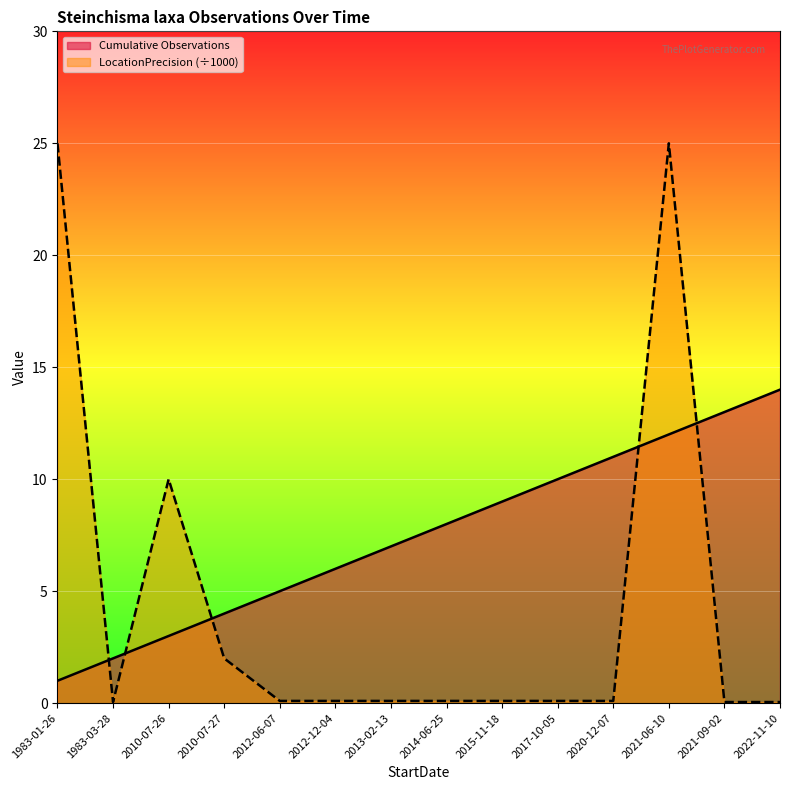

What is the spread (max minus min) of values at 2010-07-26?

7.0